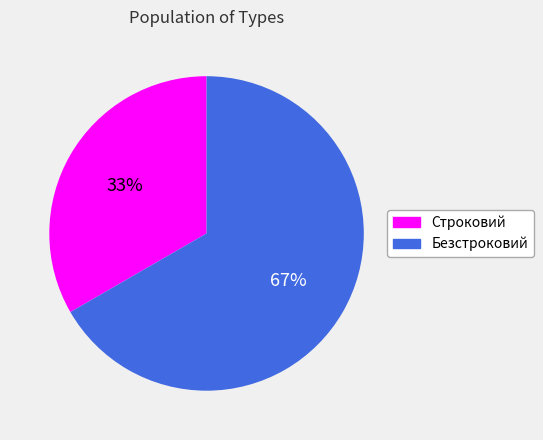

How many segments does this pie chart have?

2